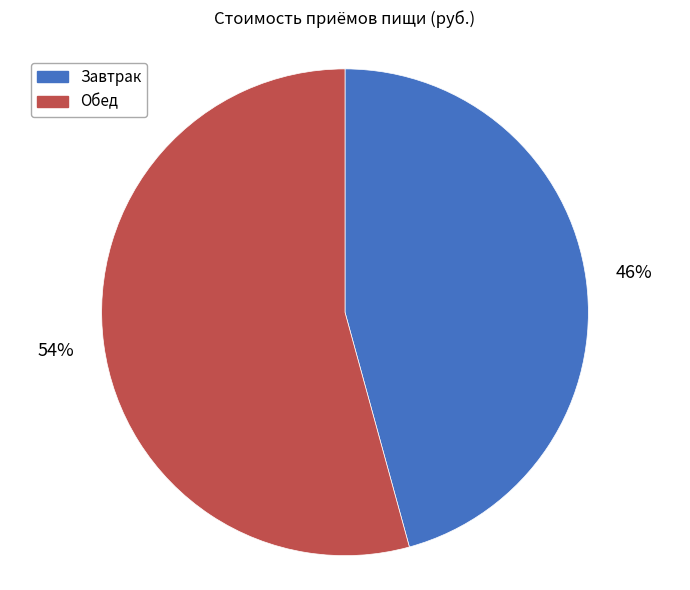

How many slices are in this pie chart?

2